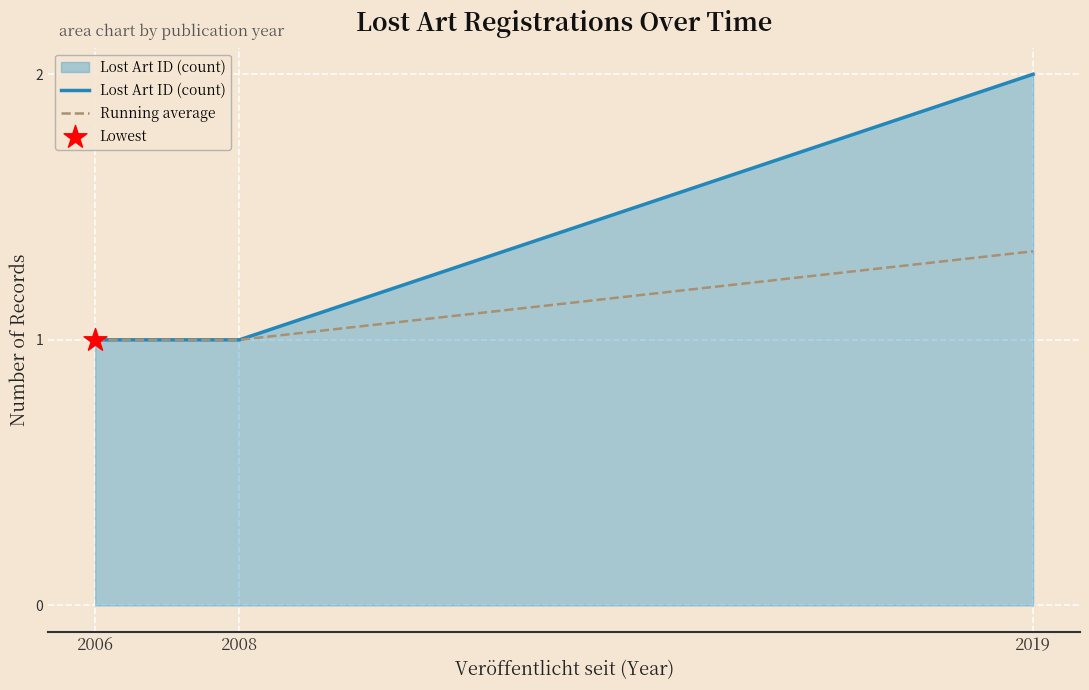

Rank the series by their average value, from highest to lowest.

Lost Art ID (count), Running average